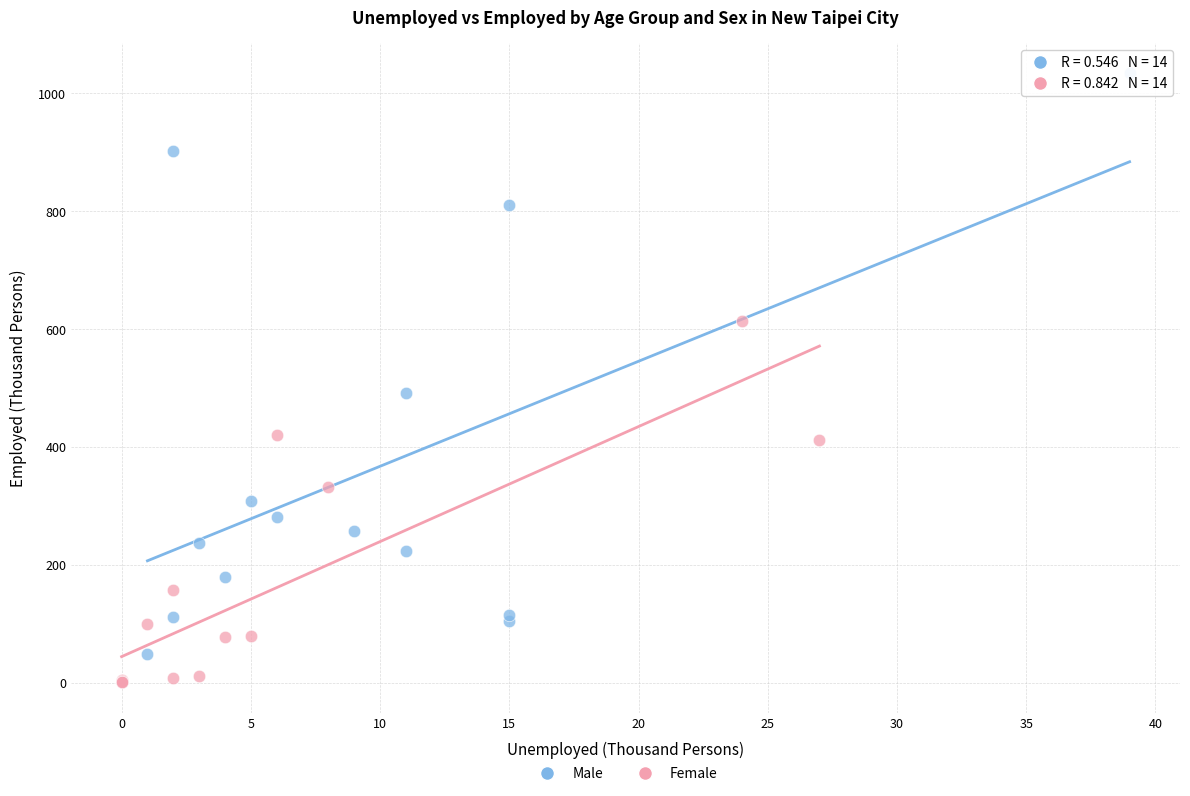

Which series contains the lowest Y value?

Female